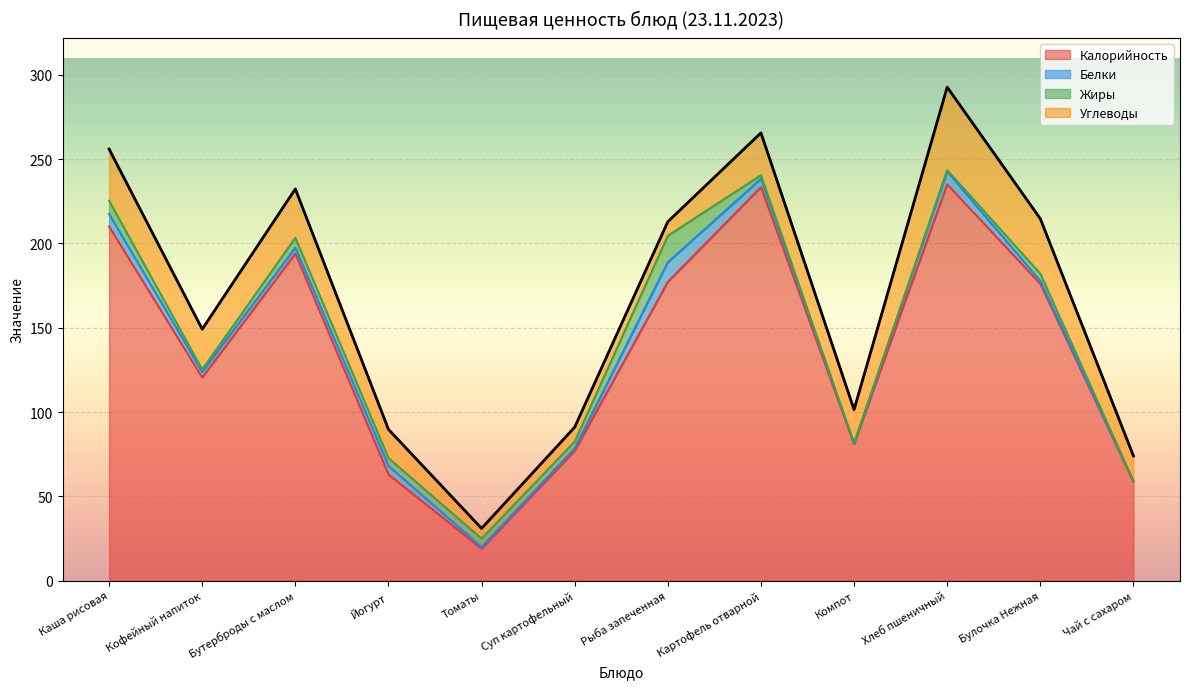

Rank the categories by Белки value from lowest to highest.

Чай с сахаром, Компот, Томаты, Суп картофельный, Булочка Нежная, Кофейный напиток, Бутерброды с маслом, Картофель отварной, Йогурт, Каша рисовая, Хлеб пшеничный, Рыба запеченная